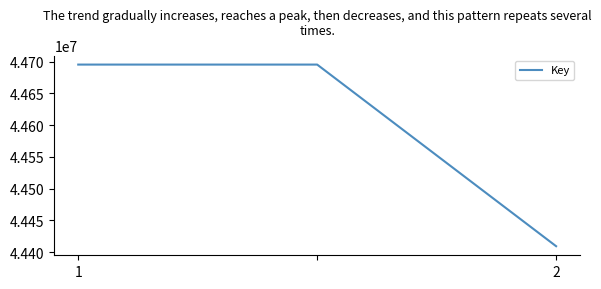

What is the difference between the maximum and minimum values?

285976